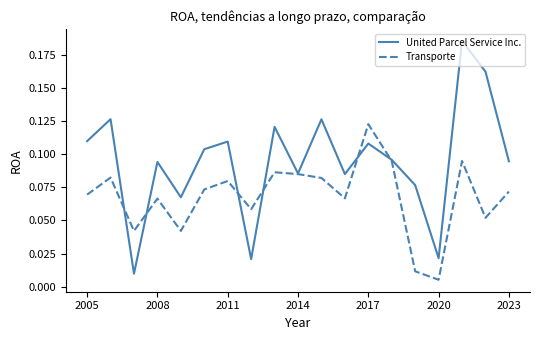

List the series in order of their overall mean, highest first.

United Parcel Service Inc., Transporte